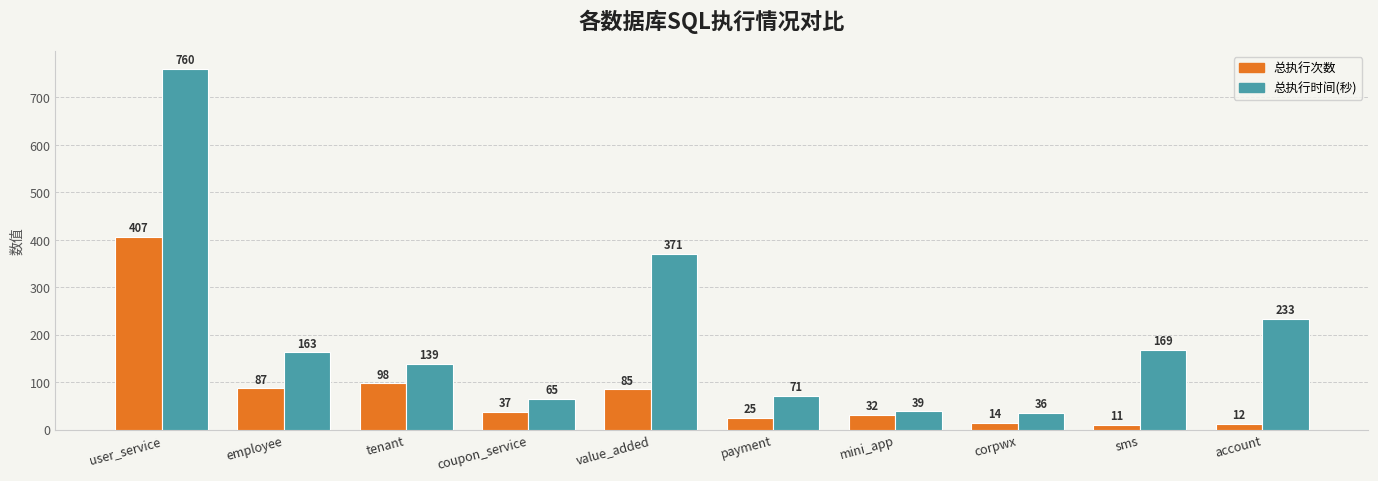

Reading left to right, extract all data points from this chart.

总执行次数: user_service=407	employee=87	tenant=98	coupon_service=37	value_added=85	payment=25	mini_app=32	corpwx=14	sms=11	account=12
总执行时间(秒): user_service=760	employee=163	tenant=139	coupon_service=65	value_added=371	payment=71	mini_app=39	corpwx=36	sms=169	account=233